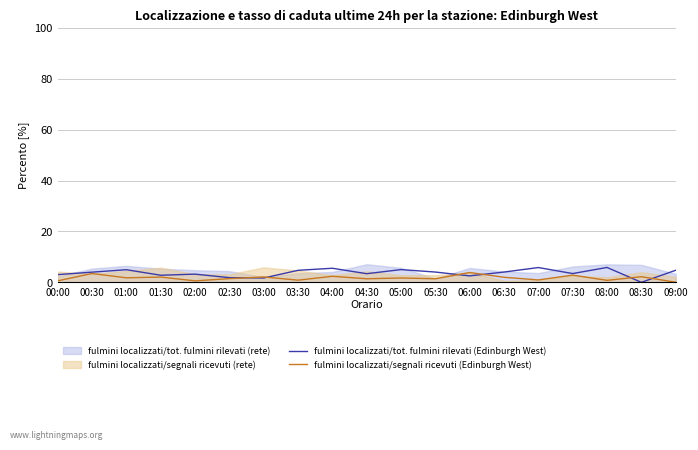

What is the difference between the maximum and second lowest values in the fulmini localizzati/tot. fulmini rilevati (Edinburgh West) series?

4.1